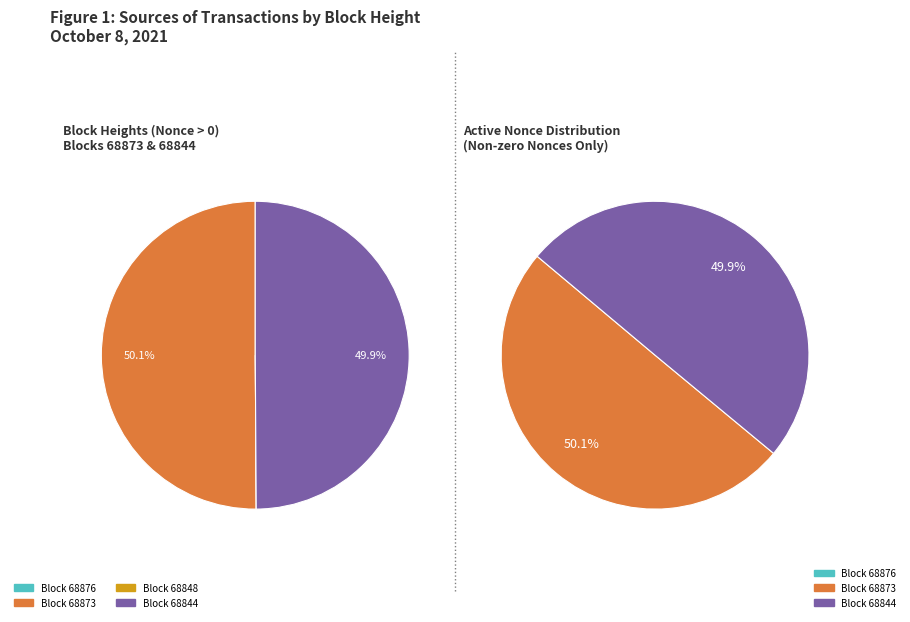

Is 68873 the majority of the pie?

Yes